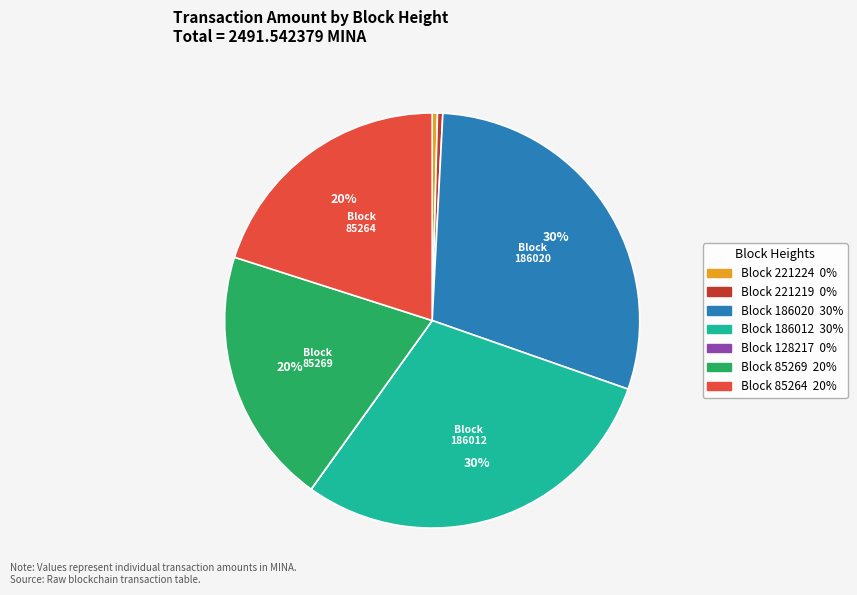

To the nearest percent, what is the difference between the largest and smallest slice percentages?

30%